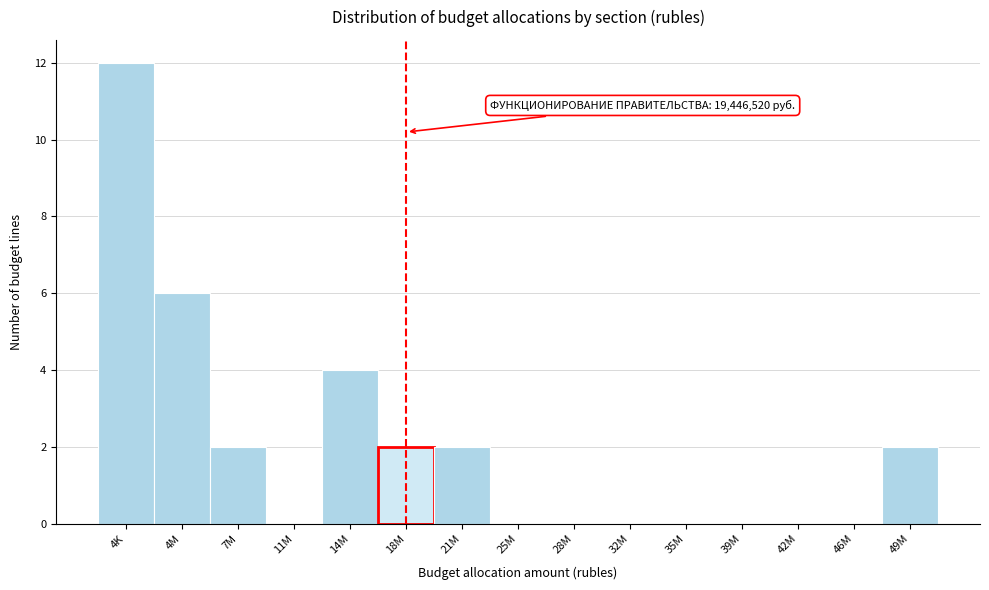

Reading left to right, transcribe all the data shown in this chart.

4K=12	4M=6	7M=2	11M=0	14M=4	18M=2	21M=2	25M=0	28M=0	32M=0	35M=0	39M=0	42M=0	46M=0	49M=2